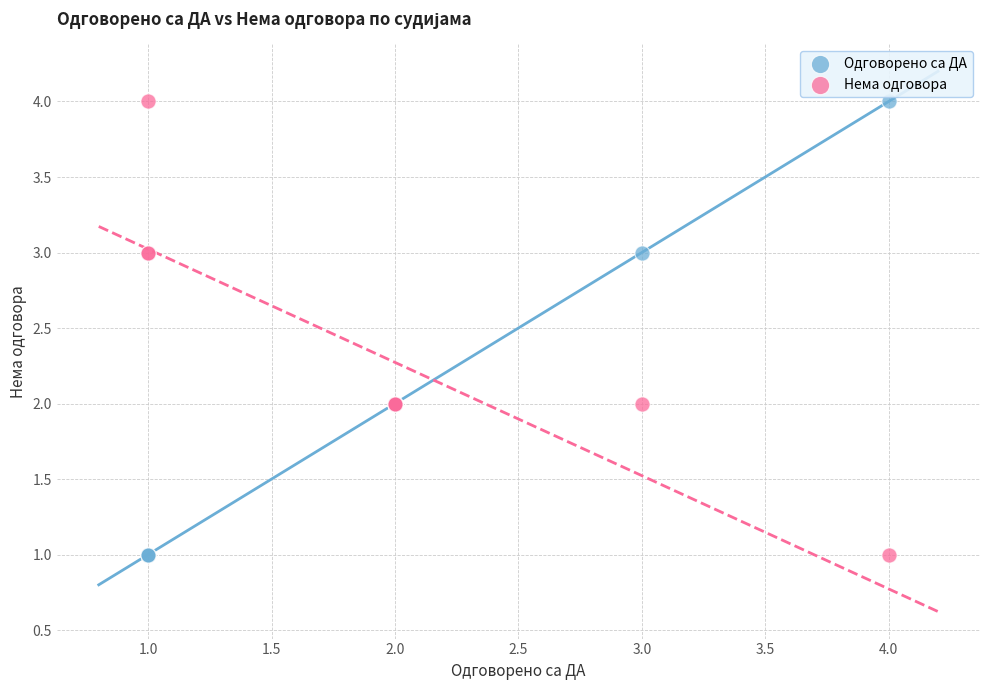

What is the X range (max minus min) for the scatter plot?

3